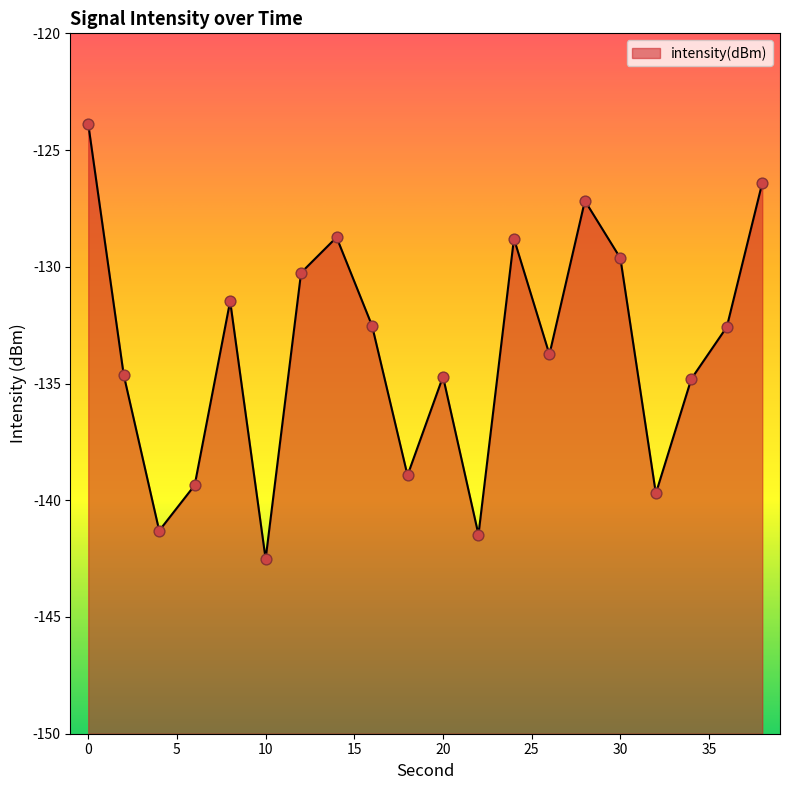

What is the change in value from 10 to 22?

+1.0